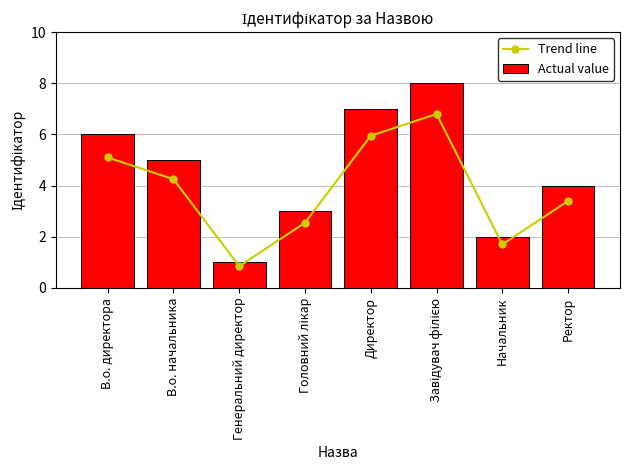

Which has a higher value, Головний лікар or В.о. директора?

В.о. директора